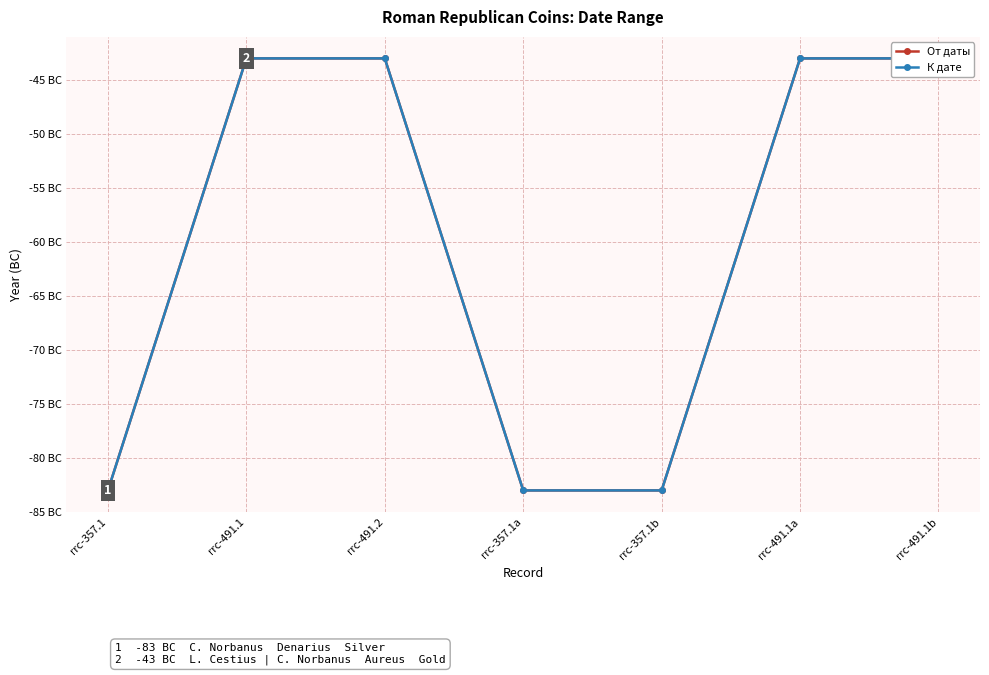

What position from the right is rrc-491.1?

6